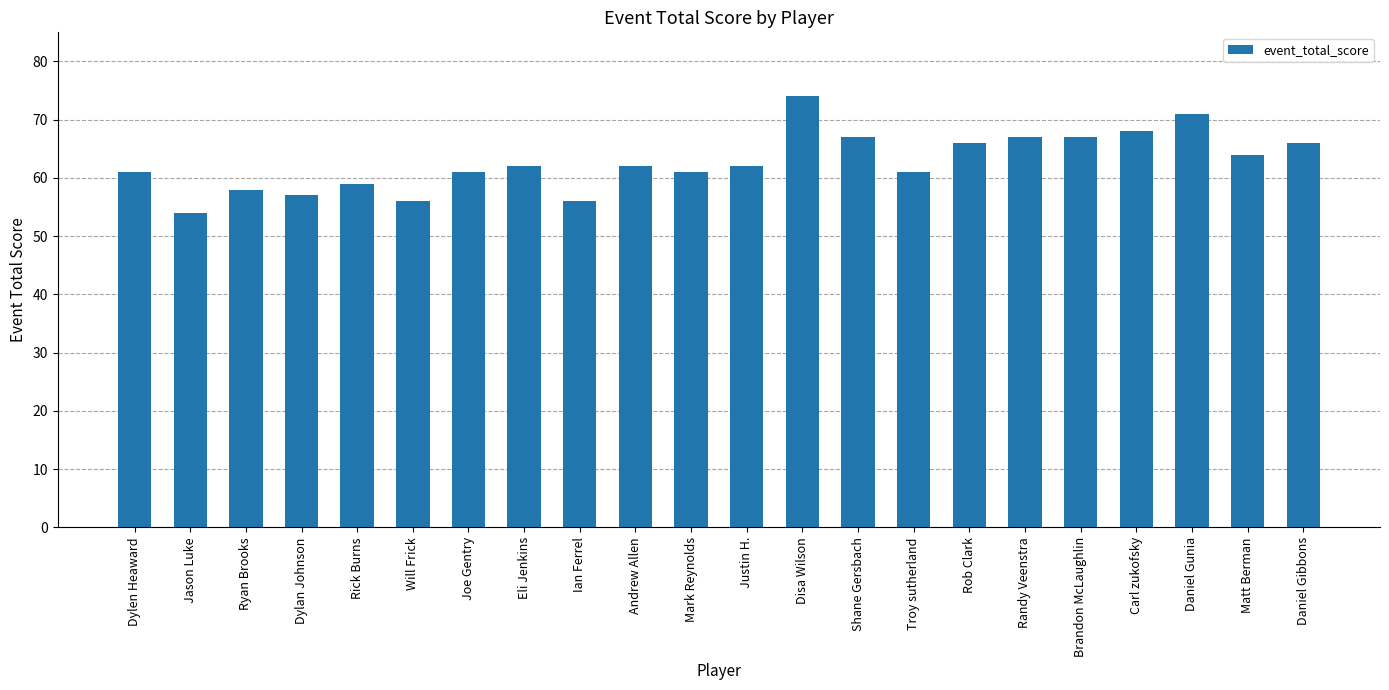

What is the difference between the maximum and minimum values?

20